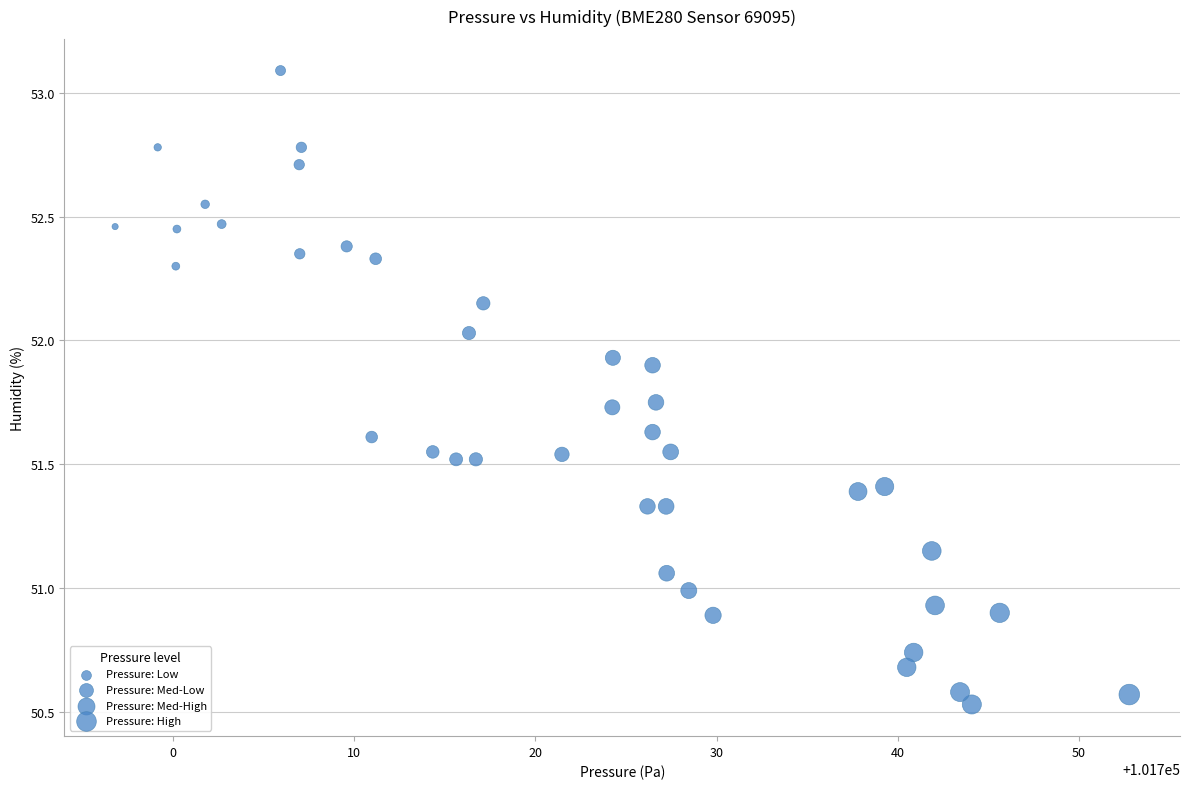

What is the range of Y values (max minus min)?

2.6